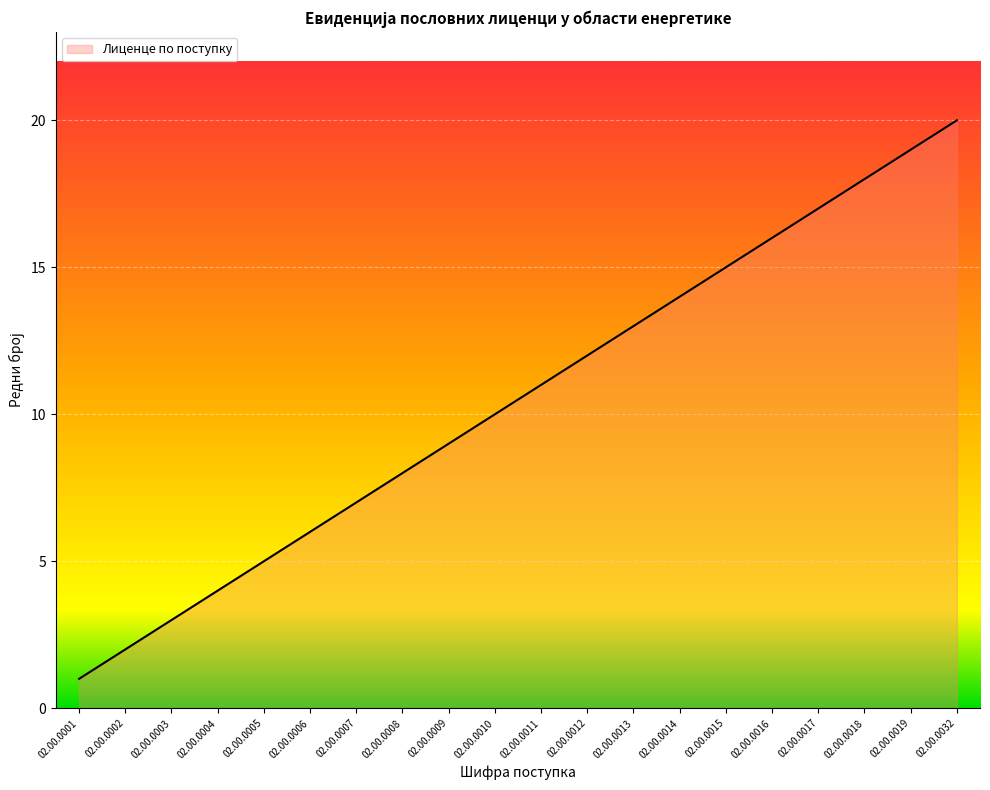

What is the sum of the values at 02.00.0010 and 02.00.0019?

29